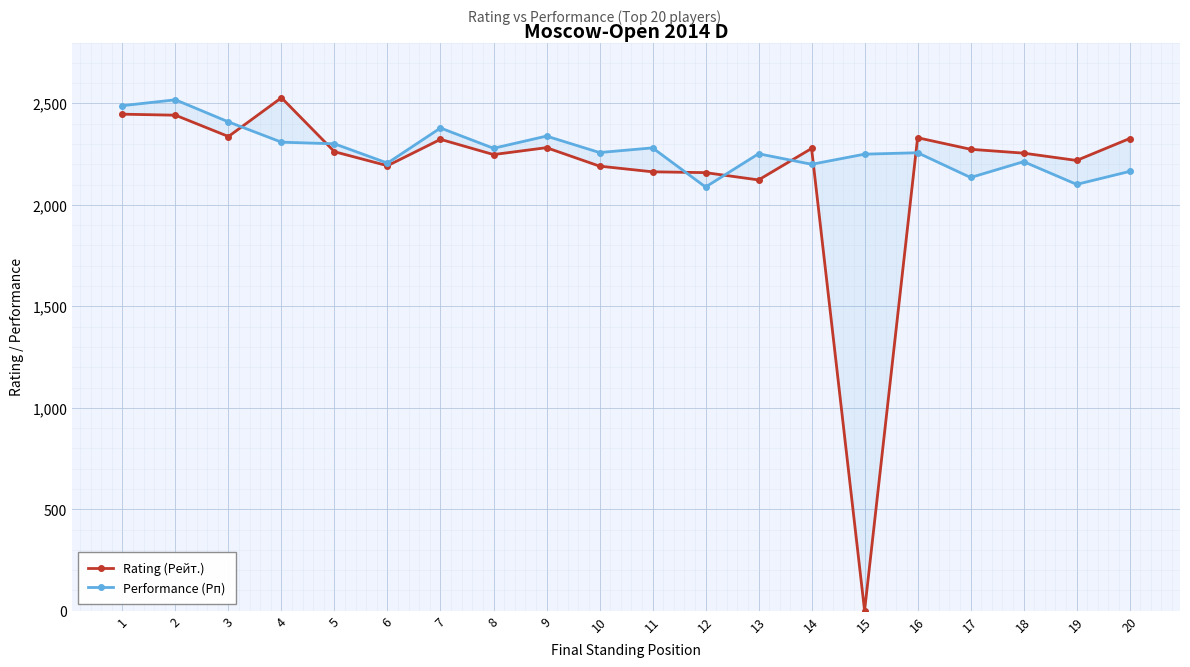

Reading left to right, list all the values displayed in this chart.

Rating (Рейт.): 2447	2442	2337	2528	2262	2193	2323	2248	2282	2191	2163	2159	2123	2278	0	2331	2274	2255	2219	2327
Performance (Рп): 2489	2518	2409	2309	2301	2206	2379	2279	2339	2258	2281	2088	2252	2200	2250	2257	2135	2213	2101	2165